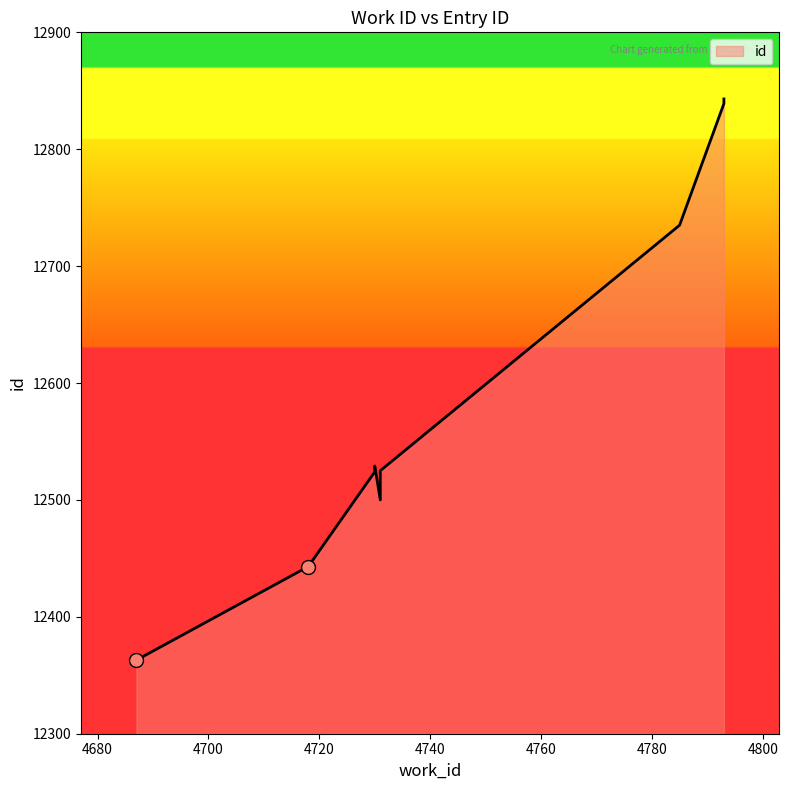

How many lines are shown in the chart?

1